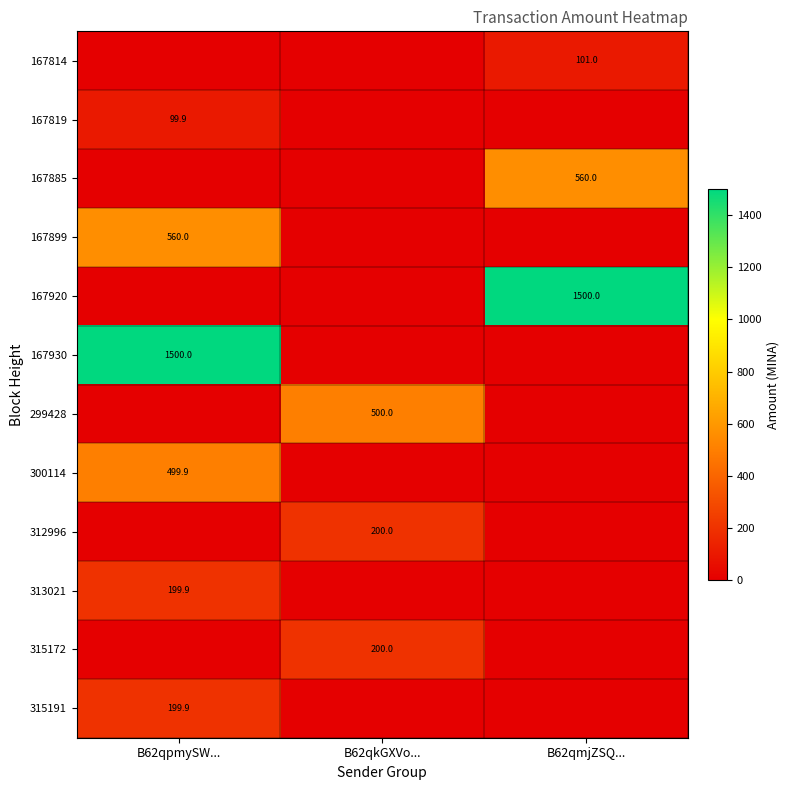

How many data points does each series have?

3